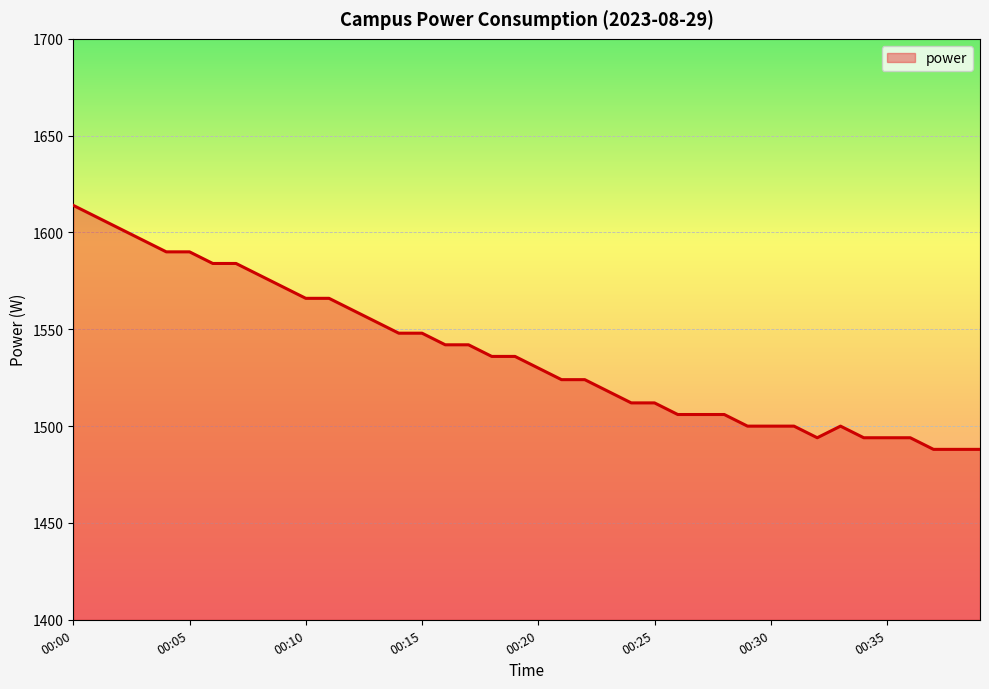

What is the difference between the maximum and minimum values?

126